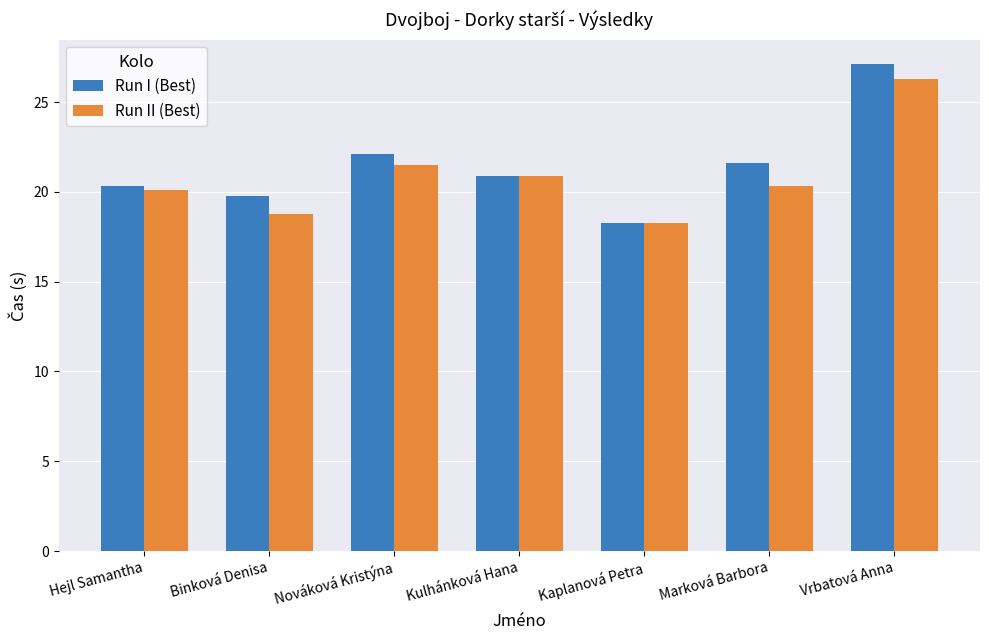

What is the total value across all series at Kaplanová Petra?

36.6